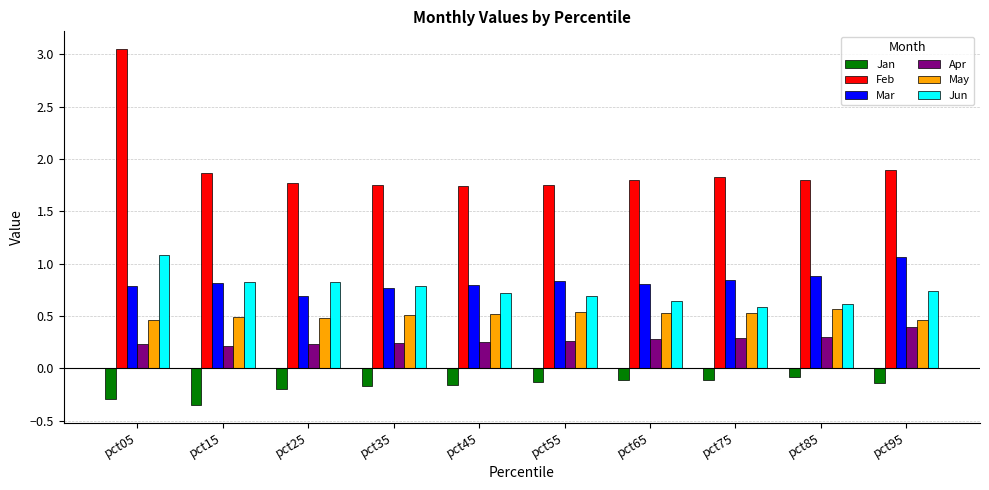

What is the sum of the Jan values at pct15 and pct65?

-0.5